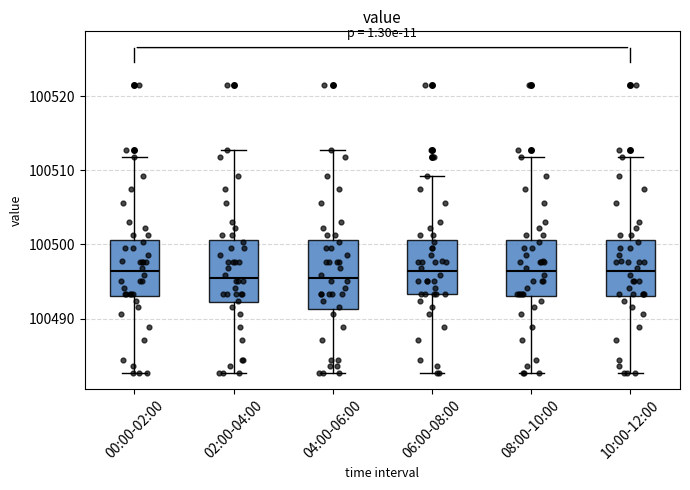

Reading left to right, read every box against the y-axis: the position of its median line, the range the box covers, and the ends of its whiskers. The values are not printed on the chart, so give them approximately, as read against the axis.

00:00-02:00: median 100496, box 100493 to 100501, whiskers 100483 to 100512
02:00-04:00: median 100496, box 100492 to 100501, whiskers 100483 to 100513
04:00-06:00: median 100496, box 100491 to 100501, whiskers 100483 to 100513
06:00-08:00: median 100496, box 100493 to 100501, whiskers 100483 to 100509
08:00-10:00: median 100496, box 100493 to 100501, whiskers 100483 to 100512
10:00-12:00: median 100496, box 100493 to 100501, whiskers 100483 to 100512